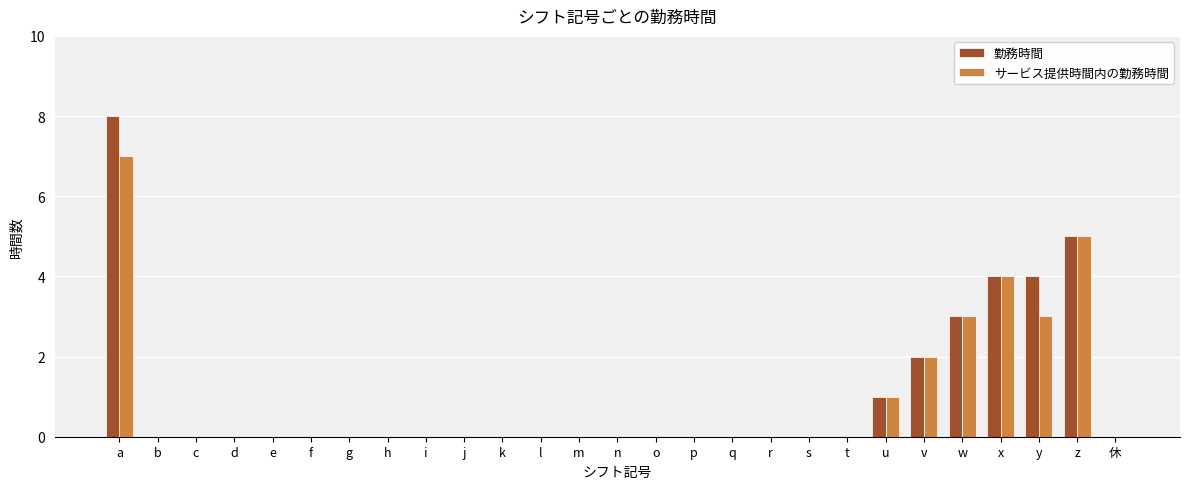

At which category is the sum across all series the highest?

a